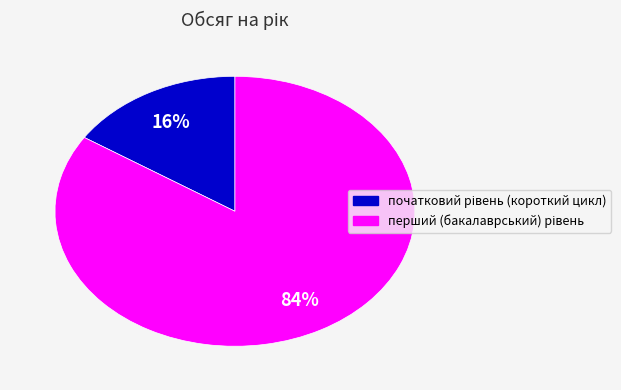

To the nearest percent, what is the difference between the largest and smallest slice percentages?

68%